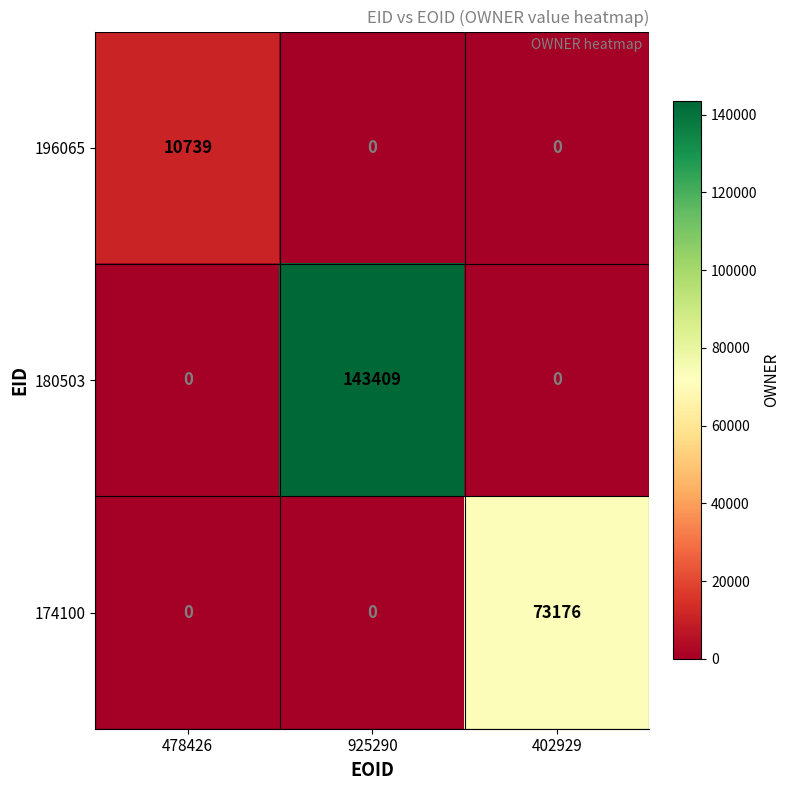

What is the average value of the 196065 series?

3580